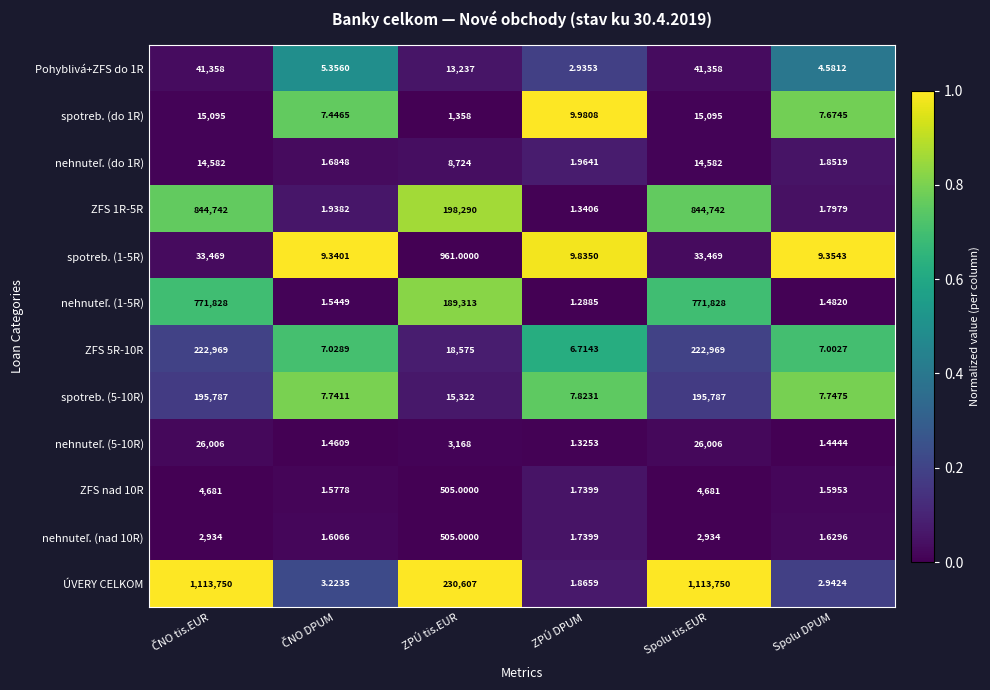

Which series has the largest total across all categories?

ÚVERY CELKOM